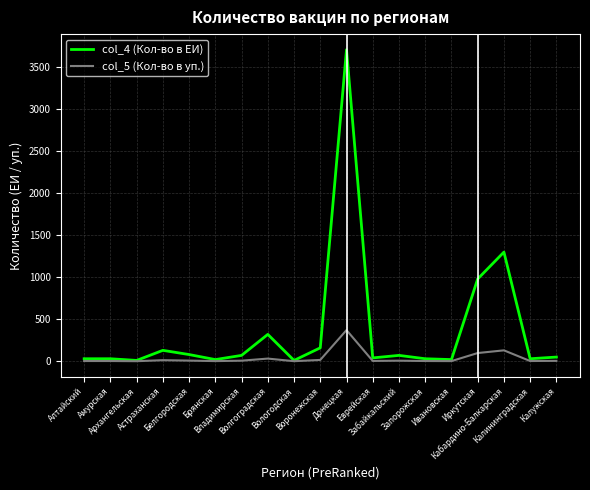

Which series has the largest range (max minus min)?

col_4 (Кол-во в ЕИ)